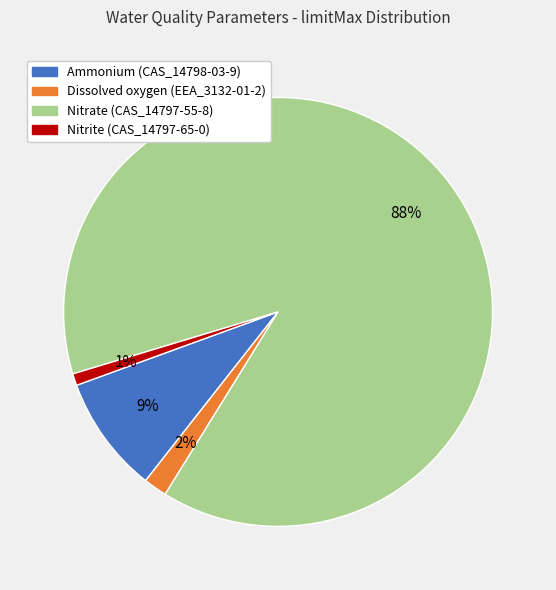

What is the largest slice in the pie chart?

Nitrate (CAS_14797-55-8)